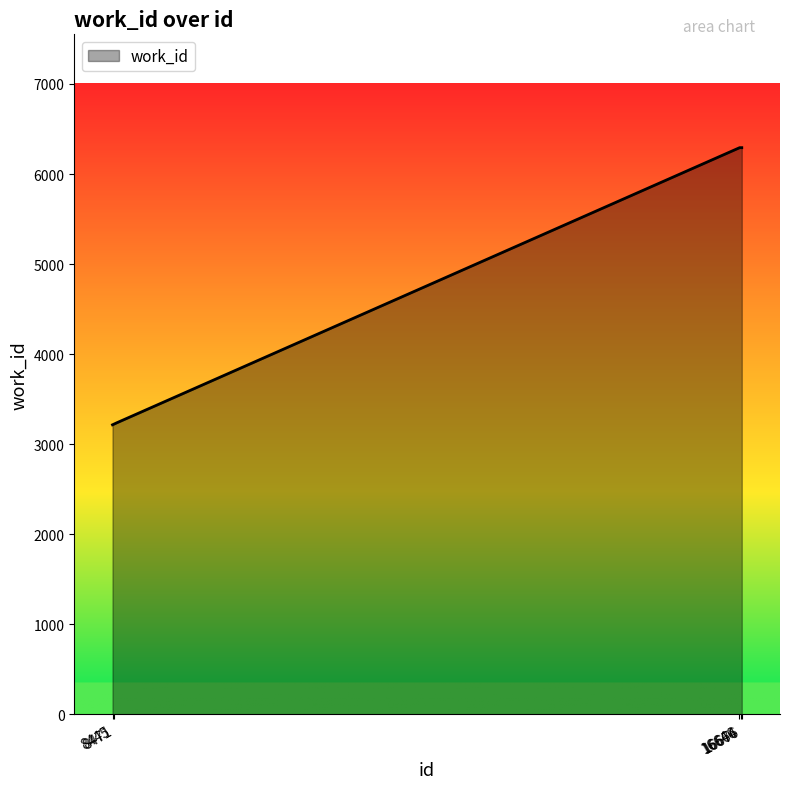

What is the greatest value displayed?

6293.0